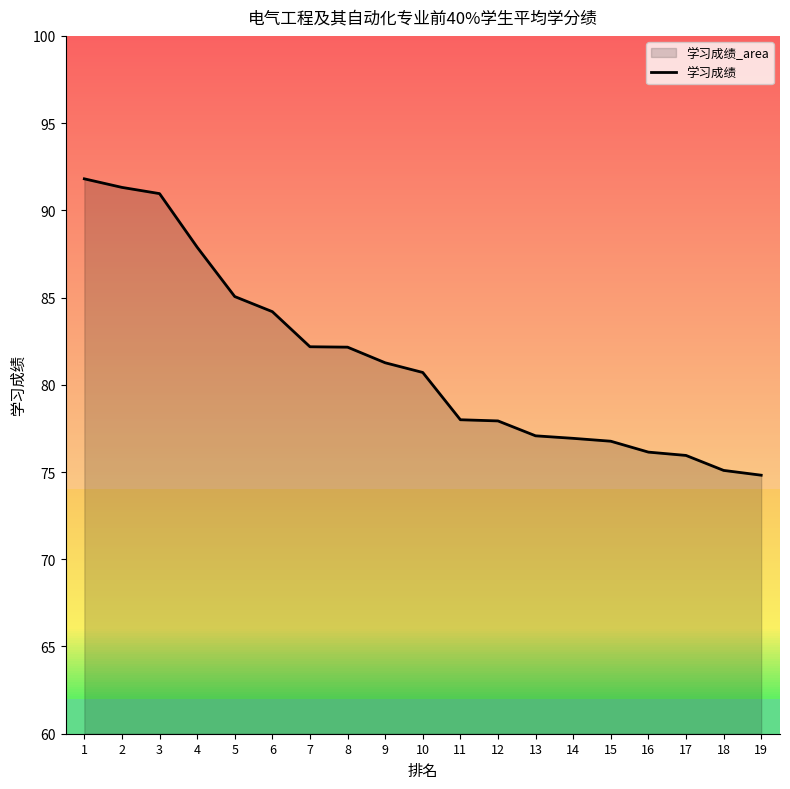

Rank the categories by value from lowest to highest.

19, 18, 17, 16, 15, 14, 13, 12, 11, 10, 9, 8, 7, 6, 5, 4, 3, 2, 1